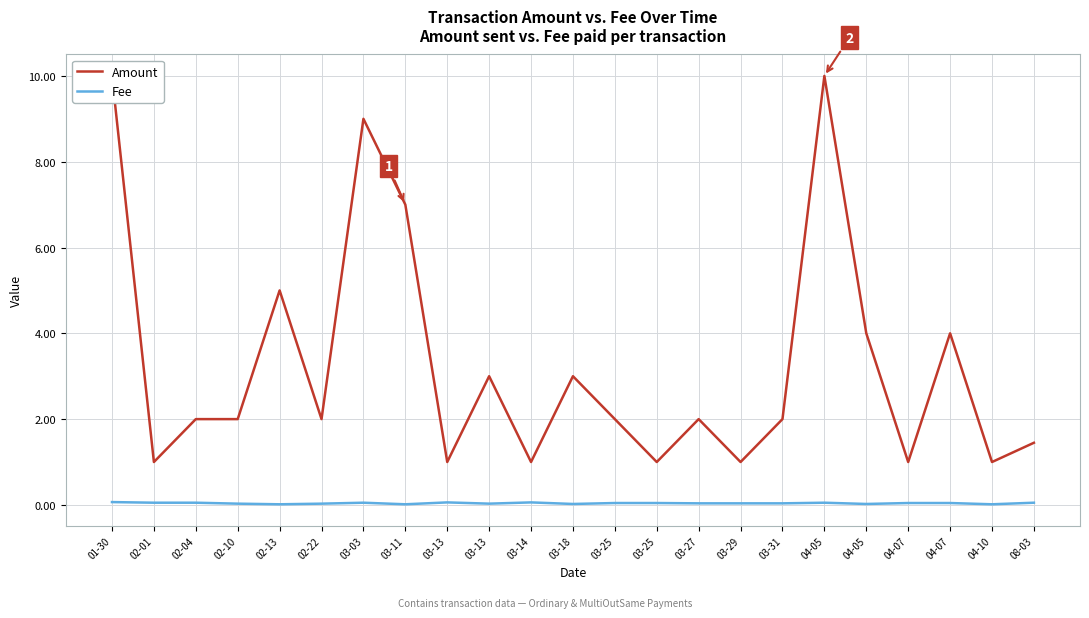

Rank the series by their average value, from highest to lowest.

Amount, Fee